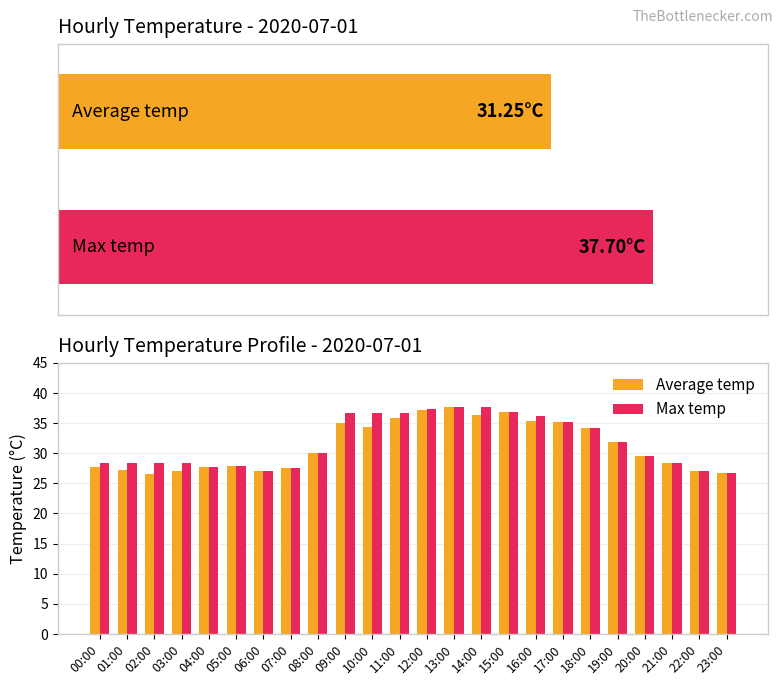

Reading left to right, what are all the values shown in this chart?

Average temp: 00:00=27.7	01:00=27.2	02:00=26.6	03:00=27.0	04:00=27.7	05:00=27.8	06:00=27.0	07:00=27.6	08:00=30.0	09:00=35.0	10:00=34.4	11:00=35.8	12:00=37.1	13:00=37.7	14:00=36.3	15:00=36.8	16:00=35.4	17:00=35.1	18:00=34.1	19:00=31.9	20:00=29.6	21:00=28.4	22:00=27.1	23:00=26.7
Max temp: 00:00=28.4	01:00=28.4	02:00=28.4	03:00=28.4	04:00=27.7	05:00=27.8	06:00=27.0	07:00=27.6	08:00=30.0	09:00=36.6	10:00=36.6	11:00=36.6	12:00=37.3	13:00=37.7	14:00=37.7	15:00=36.8	16:00=36.2	17:00=35.1	18:00=34.1	19:00=31.9	20:00=29.6	21:00=28.4	22:00=27.1	23:00=26.7